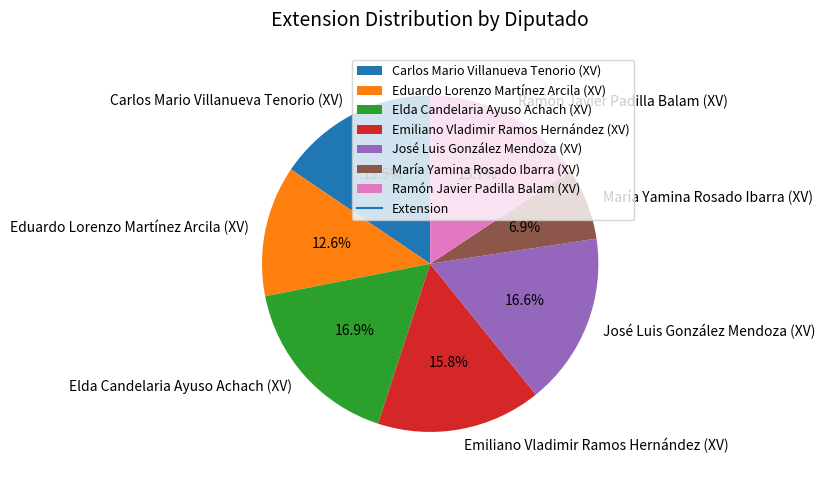

Between Ramón Javier Padilla Balam (XV) and José Luis González Mendoza (XV), which is larger?

José Luis González Mendoza (XV)